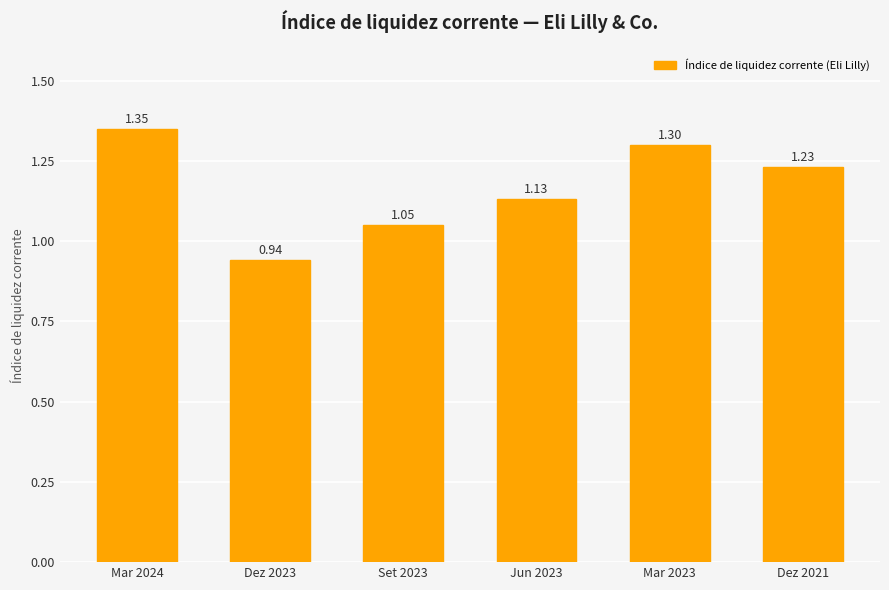

Between Dez 2021 and Mar 2024, which is larger?

Mar 2024